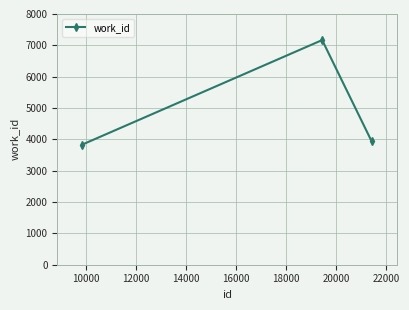

Reading left to right, list all the values displayed in this chart.

3834	7168	3938